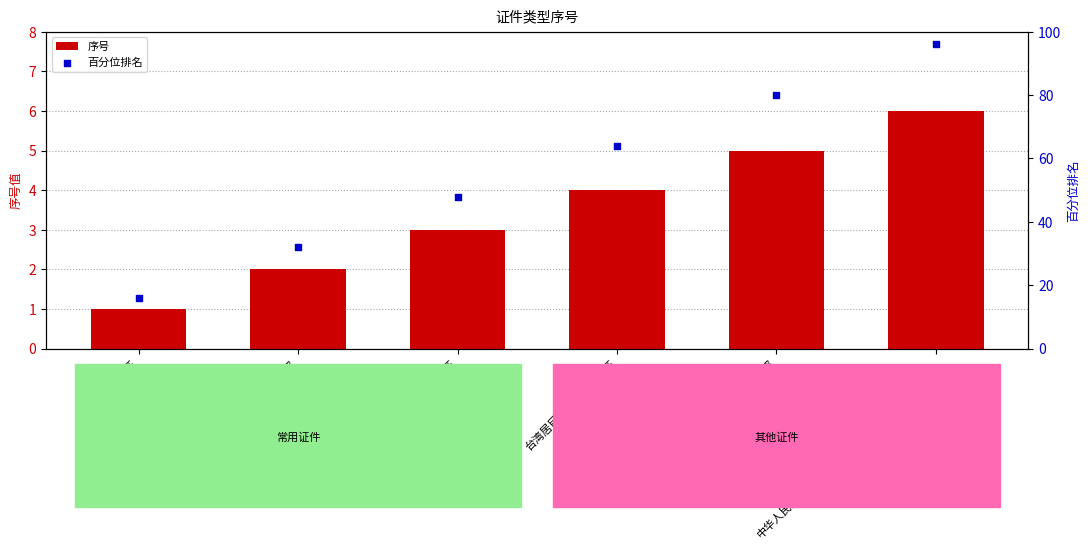

Which series contains the highest Y value?

百分位排名